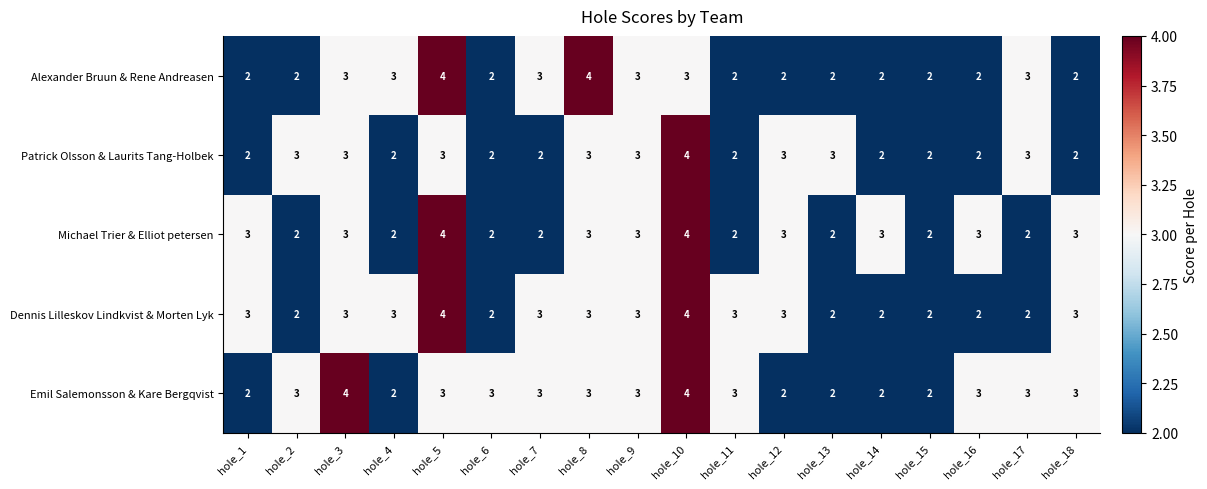

What is the greatest value displayed?

4